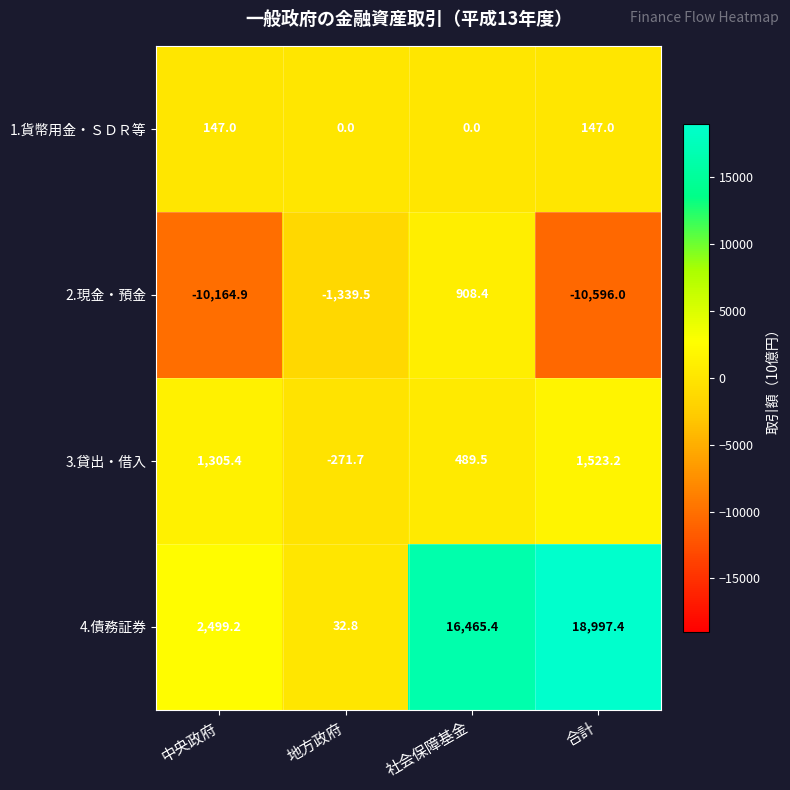

What is the total value across all series at 中央政府?

-6213.3